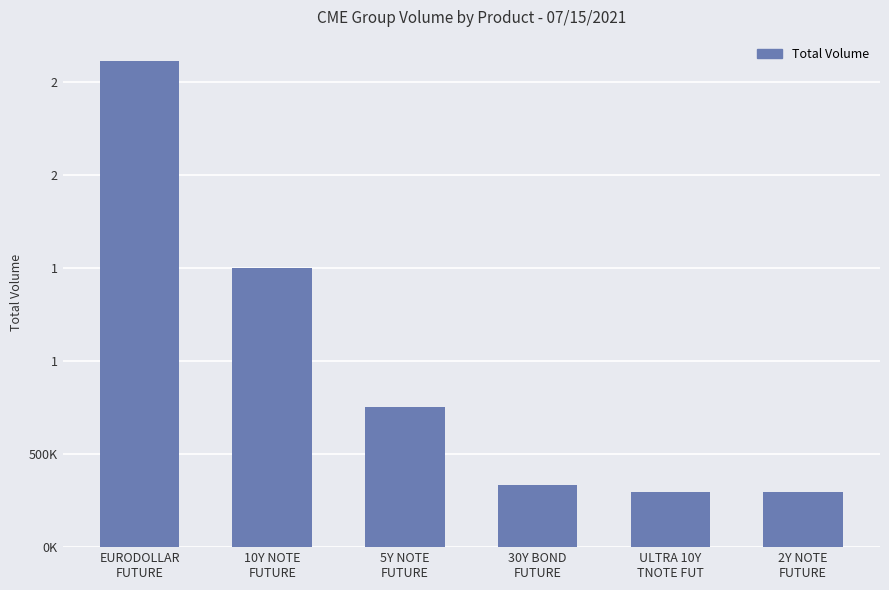

Are the bars horizontal?

No